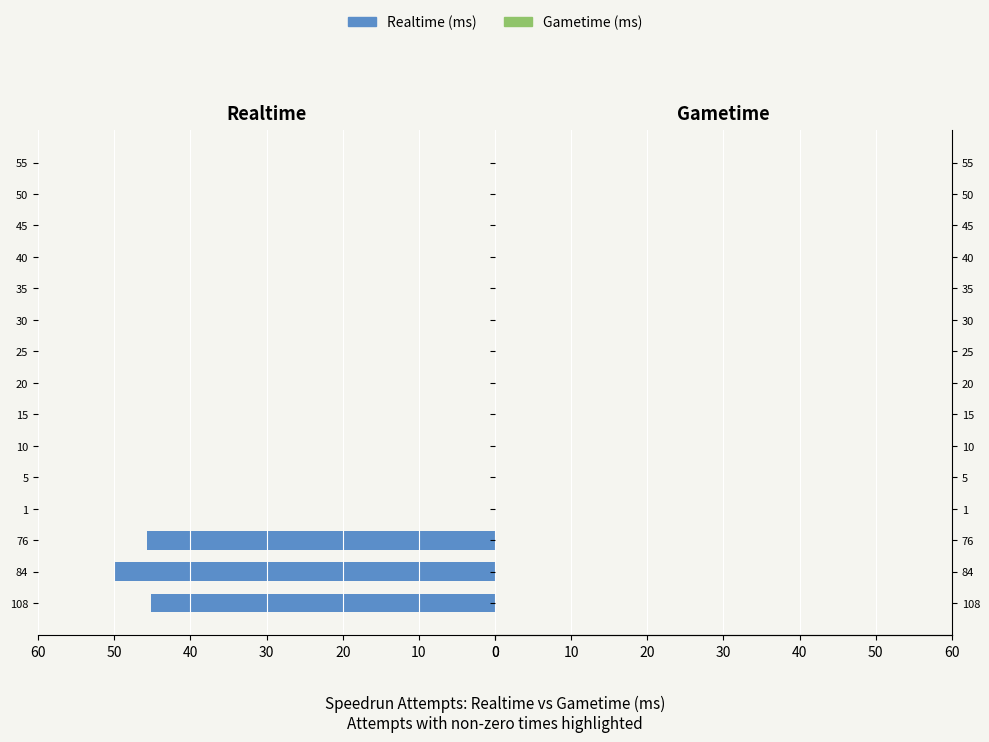

Reading bottom to top, extract all data points from this chart.

108=45.1	84=50.0	76=45.6	1=0.0	5=0.0	10=0.0	15=0.0	20=0.0	25=0.0	30=0.0	35=0.0	40=0.0	45=0.0	50=0.0	55=0.0